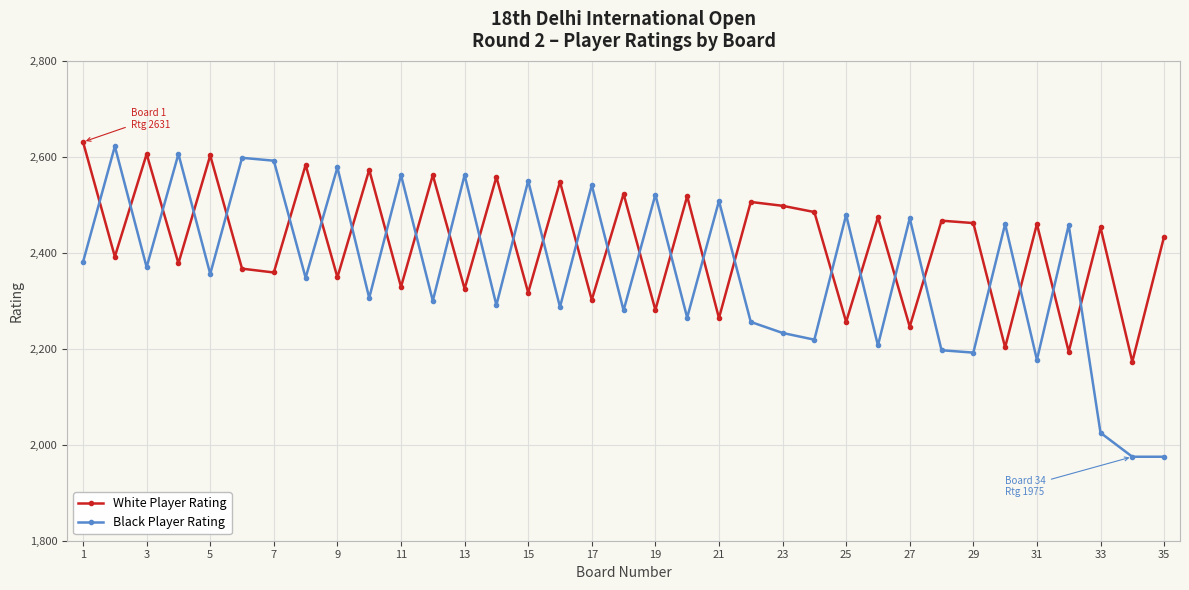

What is the maximum value for Black Player Rating?

2622